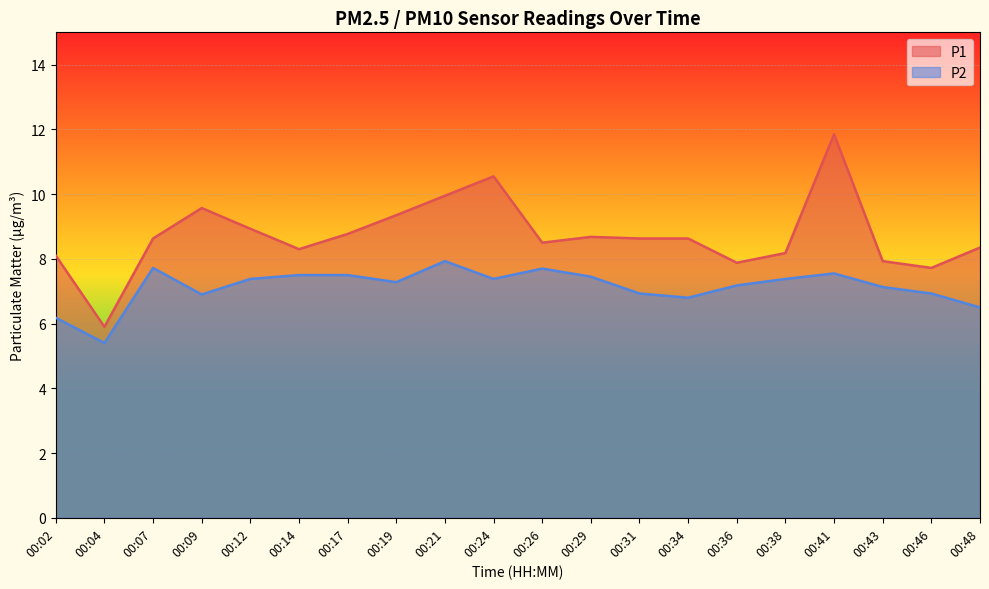

True or false: P1 and P2 cross at least once.

False